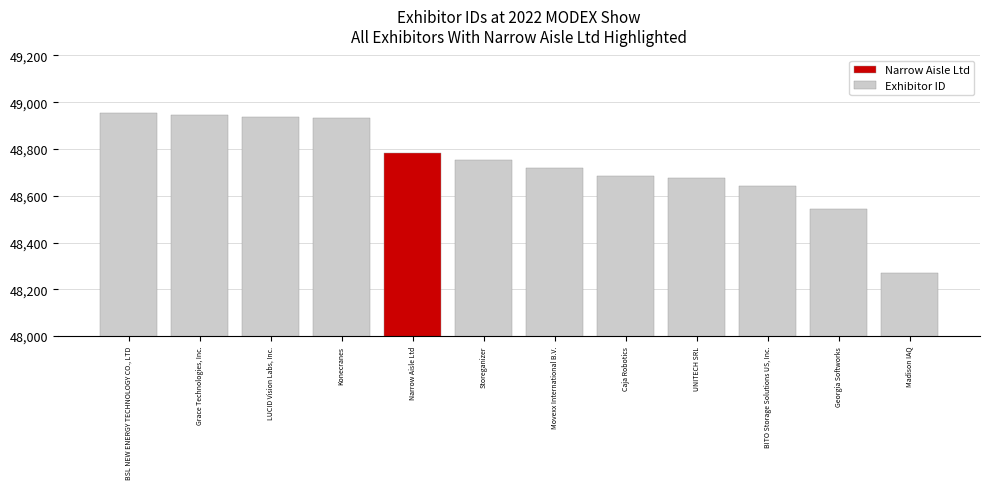

What is the sum of all values?

584841